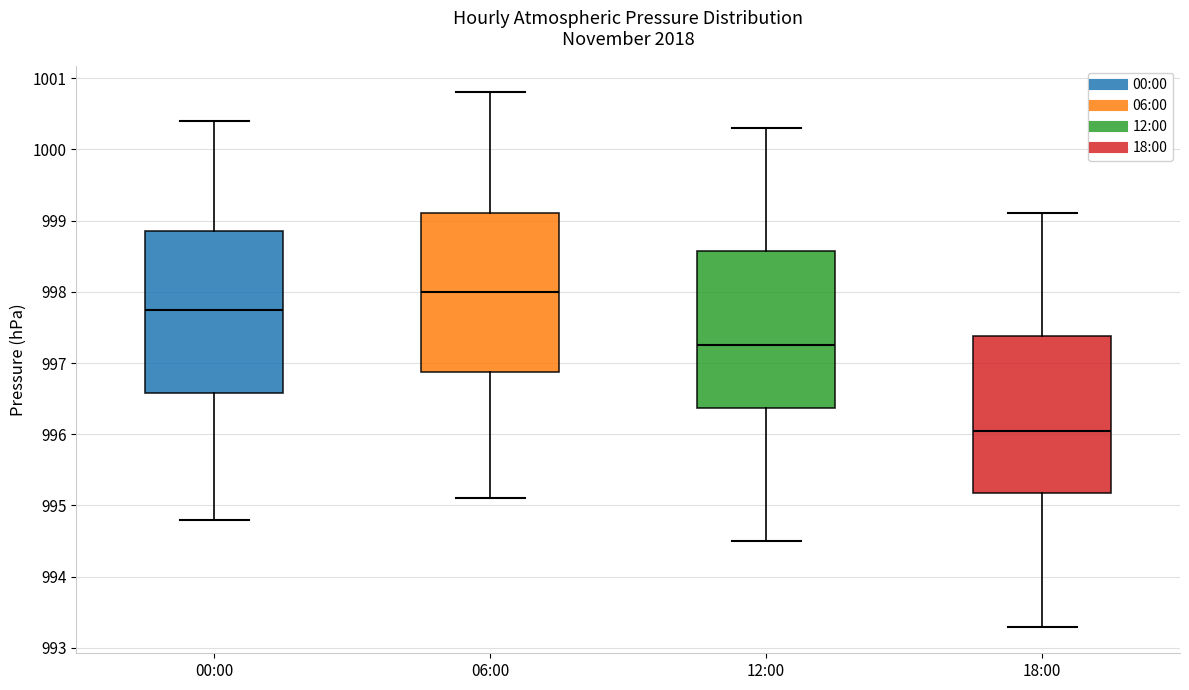

Reading left to right, transcribe this box plot: for each box, give where its median line is, the range the box spans, and where its two whiskers end, as read against the y-axis. The values are not printed on the chart, so give them approximately, as read against the axis.

00:00: median 997.8, box 996.6 to 998.9, whiskers 994.8 to 1000.4
06:00: median 998.0, box 996.9 to 999.1, whiskers 995.1 to 1000.8
12:00: median 997.3, box 996.4 to 998.6, whiskers 994.5 to 1000.3
18:00: median 996.1, box 995.2 to 997.4, whiskers 993.3 to 999.1